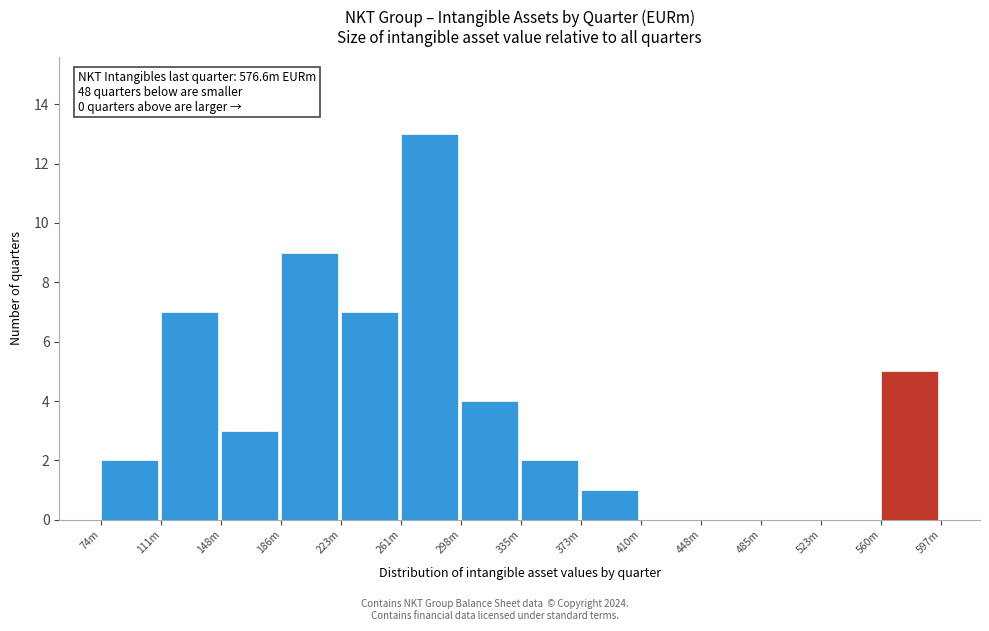

Reading right to left, extract all data points from this chart.

560m=5	523m=0	485m=0	448m=0	410m=0	373m=1	335m=2	298m=4	261m=13	223m=7	186m=9	148m=3	111m=7	74m=2